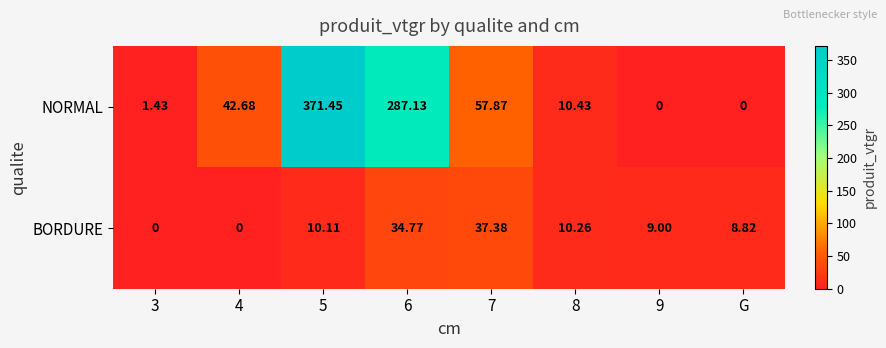

List the series in order of their overall mean, lowest first.

BORDURE, NORMAL